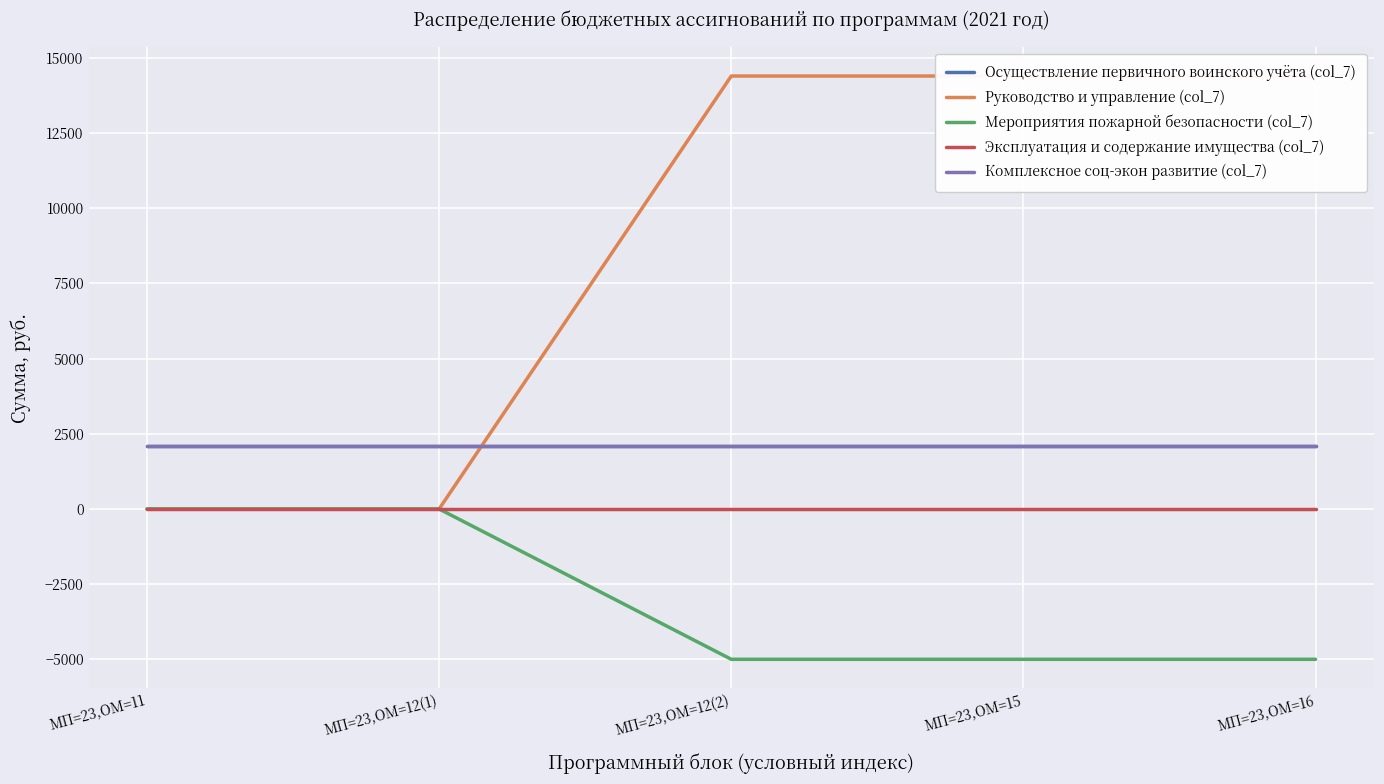

At which label is Комплексное соц-экон развитие (col_7) closest to 2099?

МП=23,ОМ=11